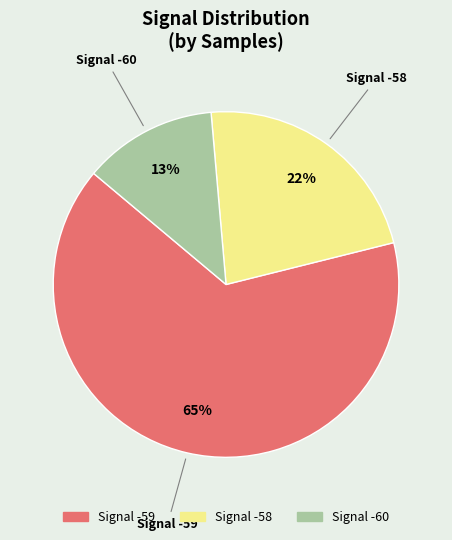

Is there any slice that represents more than half of the pie?

Yes